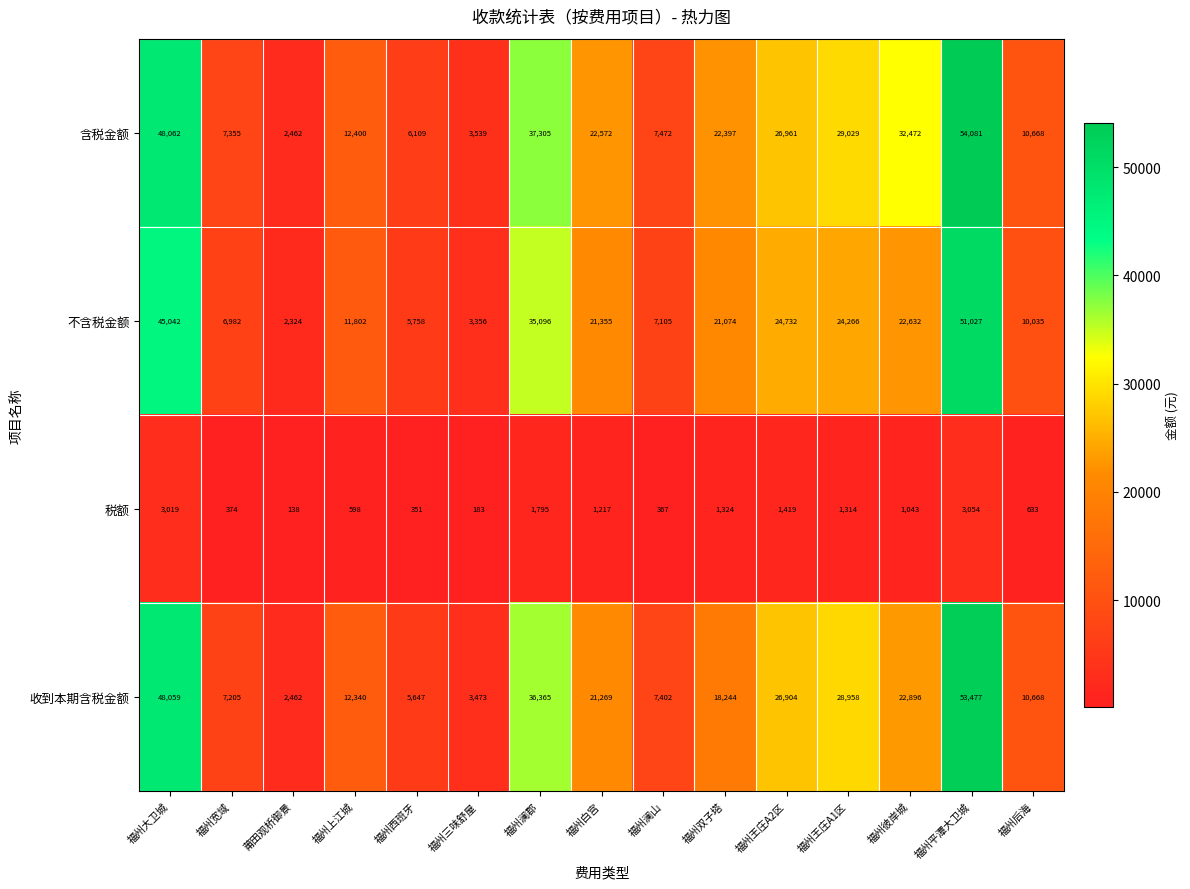

What is the greatest value displayed?

54081